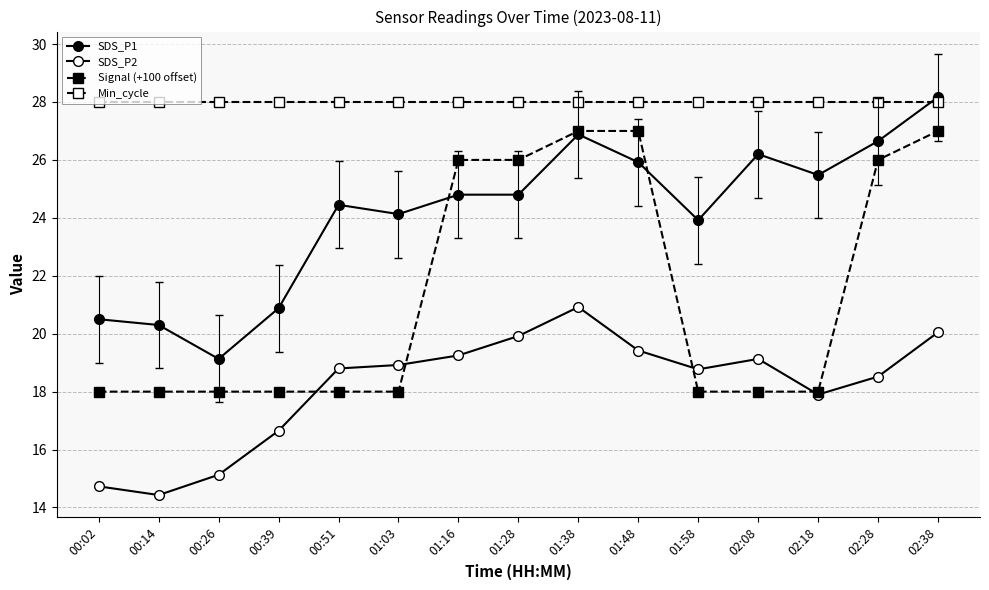

Is this an area chart (filled region under the line)?

No